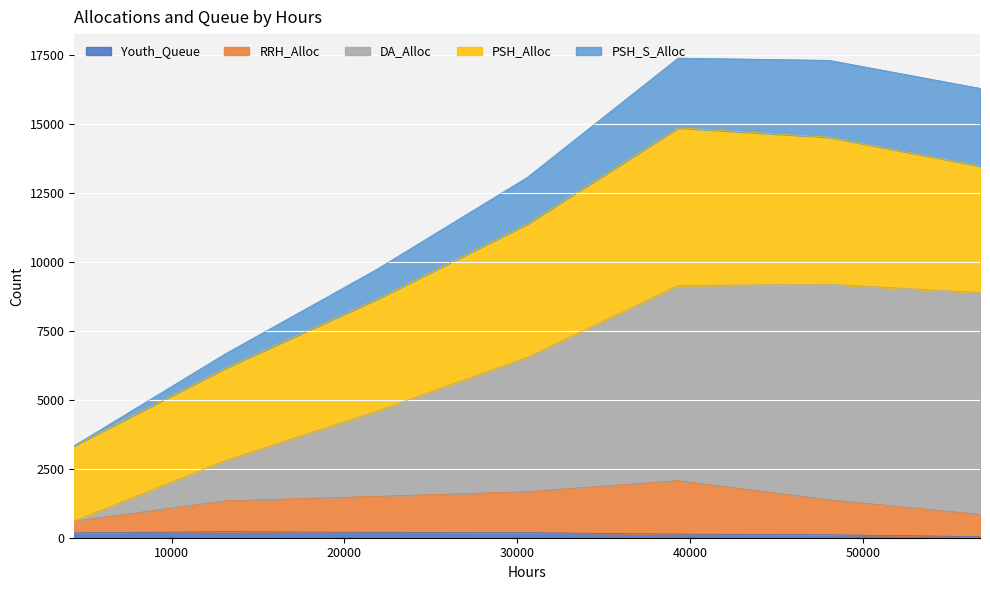

The Youth_Queue series shows 119 at 13104. True or false?

False